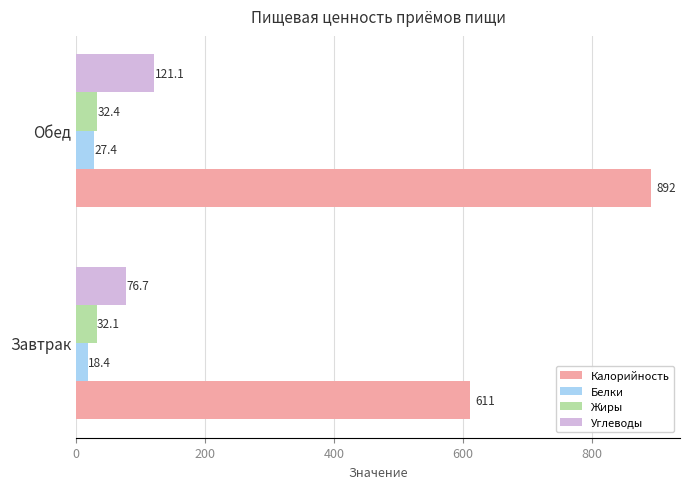

What is the difference between the Белки values at Обед and Завтрак?

9.0